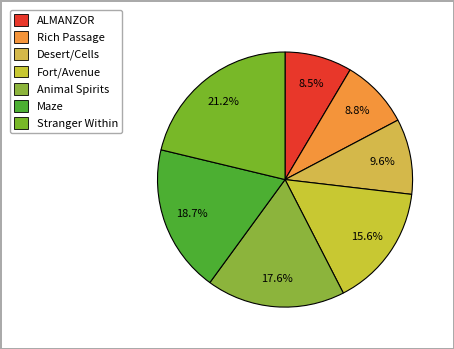

Is there a majority slice in this chart?

No